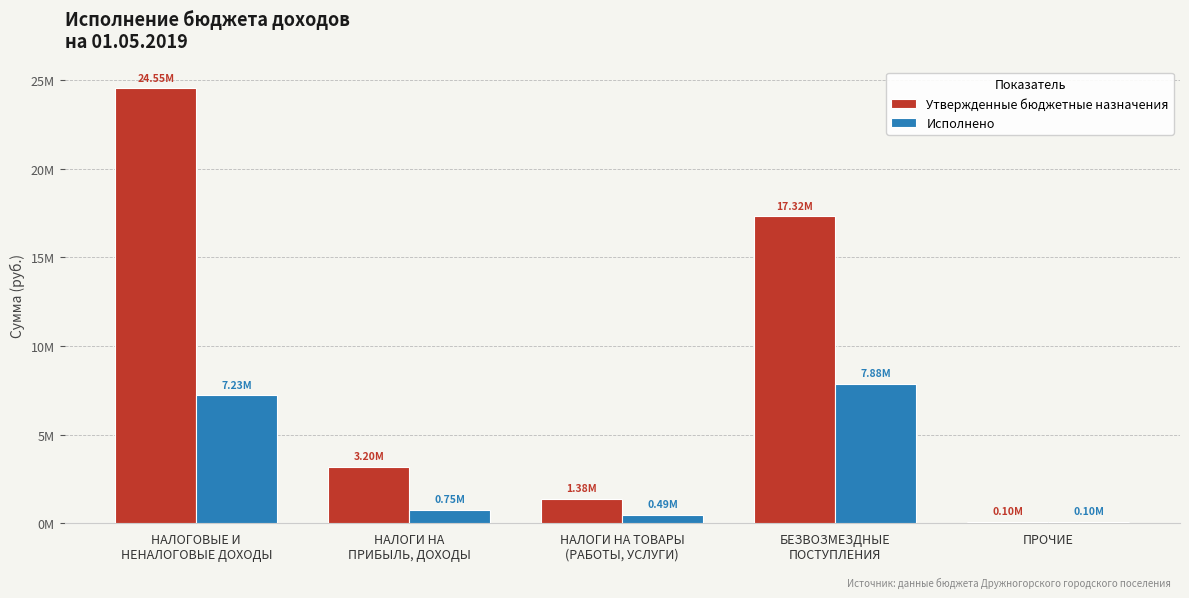

What is the label of the 2nd bar from the right?

БЕЗВОЗМЕЗДНЫЕ
ПОСТУПЛЕНИЯ